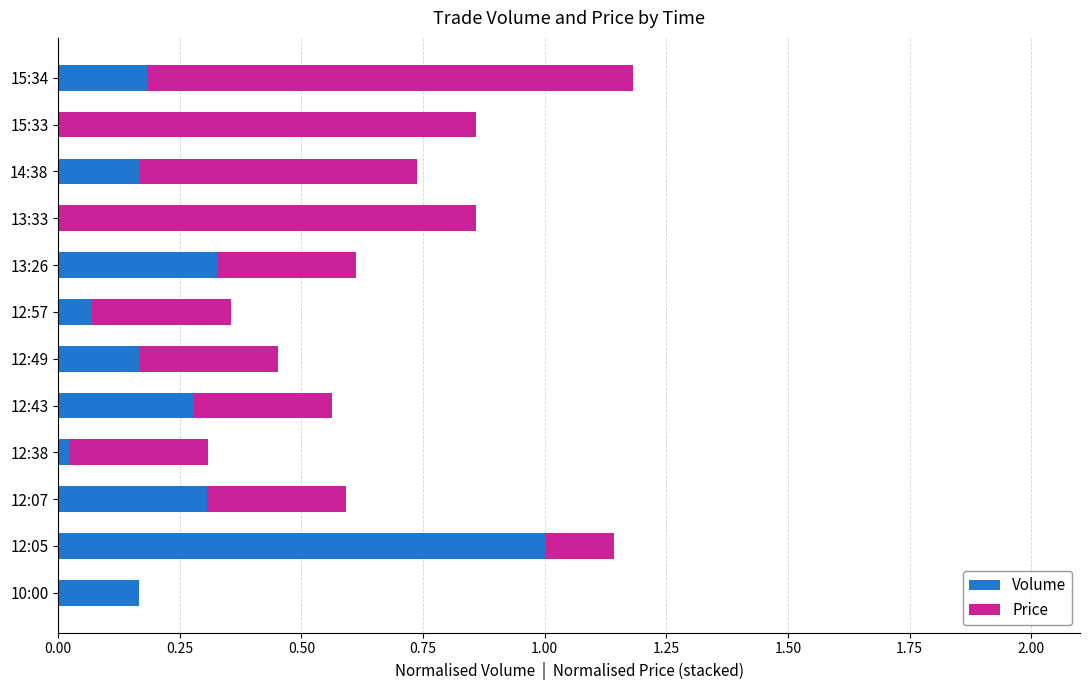

The Volume series shows 0.5 at 12:43. True or false?

False